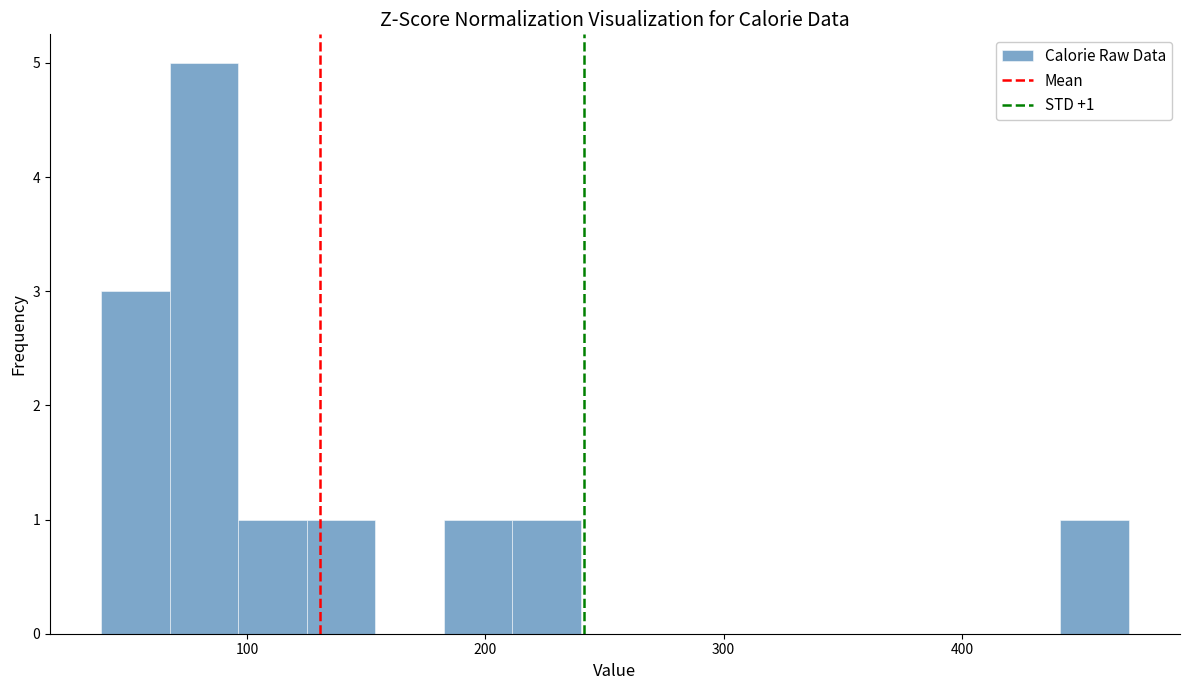

Around what value on the x-axis is the tallest bar? Give the approximate position of its centre, as read against the axis.

80